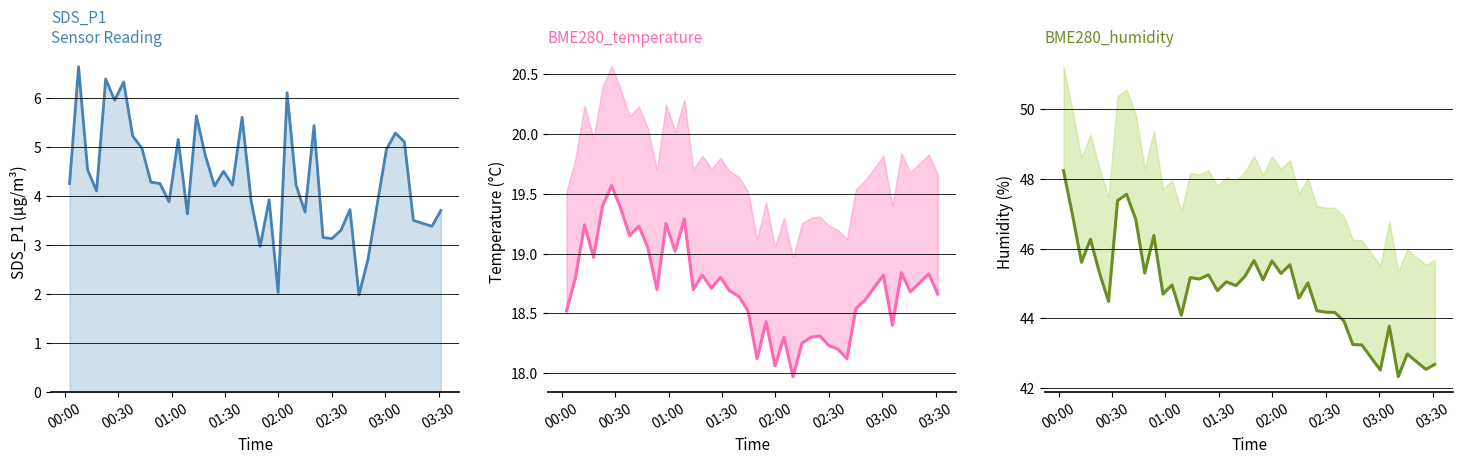

Reading left to right, what are all the values shown in this chart?

SDS_P1: 4.2	6.6	4.5	4.1	6.4	6.0	6.3	5.2	5.0	4.3	4.2	3.9	5.2	3.6	5.6	4.8	4.2	4.5	4.2	5.6	3.9	3.0	3.9	2.0	6.1	4.2	3.7	5.4	3.1	3.1	3.3	3.7	2.0	2.7	5.0	5.3	5.1	3.5	3.4	3.7
BME280_temperature: 18.5	18.8	19.2	19.0	19.4	19.6	19.4	19.1	19.2	19.1	18.7	19.2	19.0	19.3	18.7	18.8	18.7	18.8	18.7	18.6	18.5	18.1	18.4	18.1	18.3	18.0	18.2	18.3	18.3	18.2	18.2	18.1	18.5	18.6	18.8	18.4	18.8	18.7	18.8	18.7
BME280_humidity: 48.2	47.0	45.6	46.3	45.3	44.5	47.4	47.6	46.8	45.3	46.4	44.7	45.0	44.1	45.2	45.1	45.2	44.8	45.0	44.9	45.2	45.7	45.1	45.6	45.3	45.5	44.6	45.0	44.2	44.2	44.2	43.9	43.2	43.2	42.5	43.8	42.3	43.0	42.5	42.7